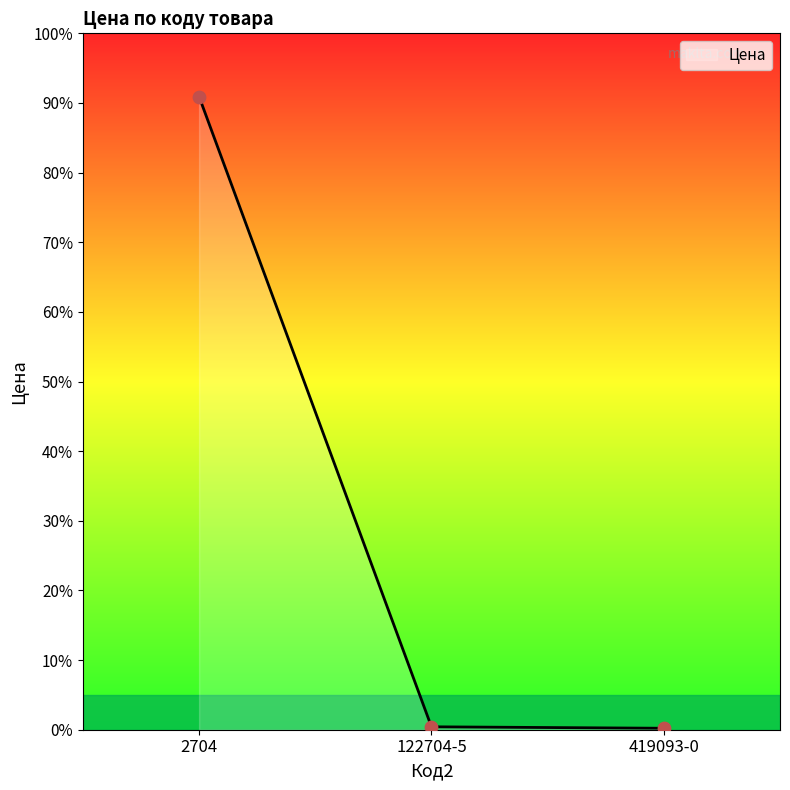

What is the change in value from 2704 to 419093-0?

-29017